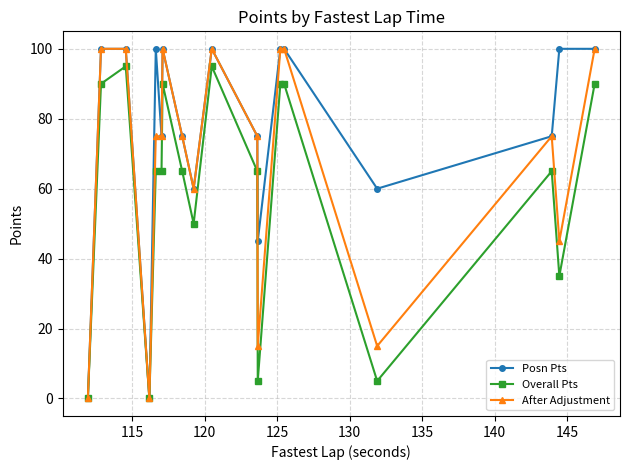

Which series has the largest total across all categories?

Posn Pts